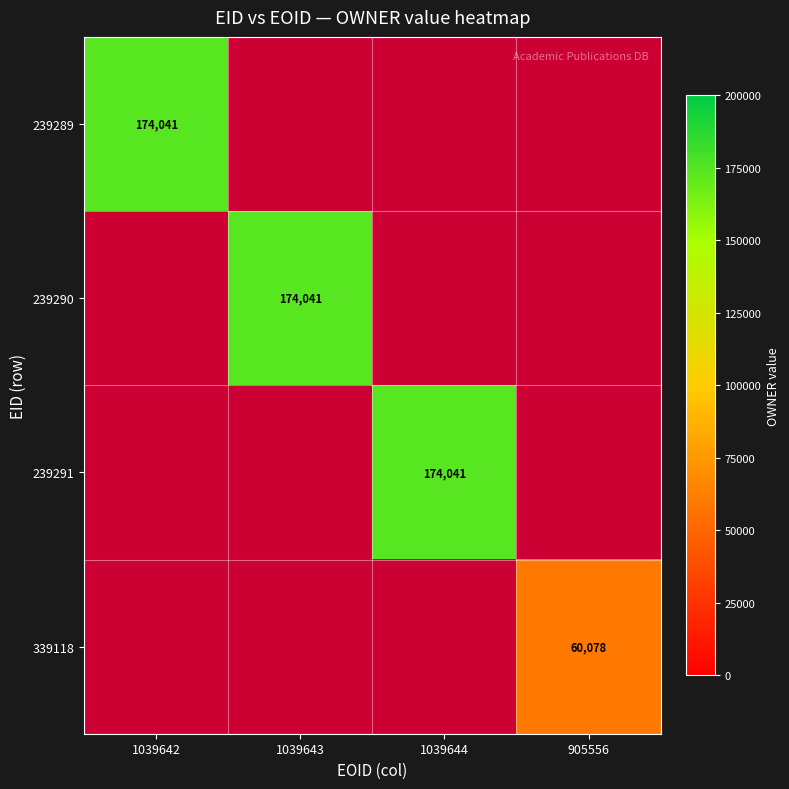

The value of 239291 at 1039644 is 174041. True or false?

True